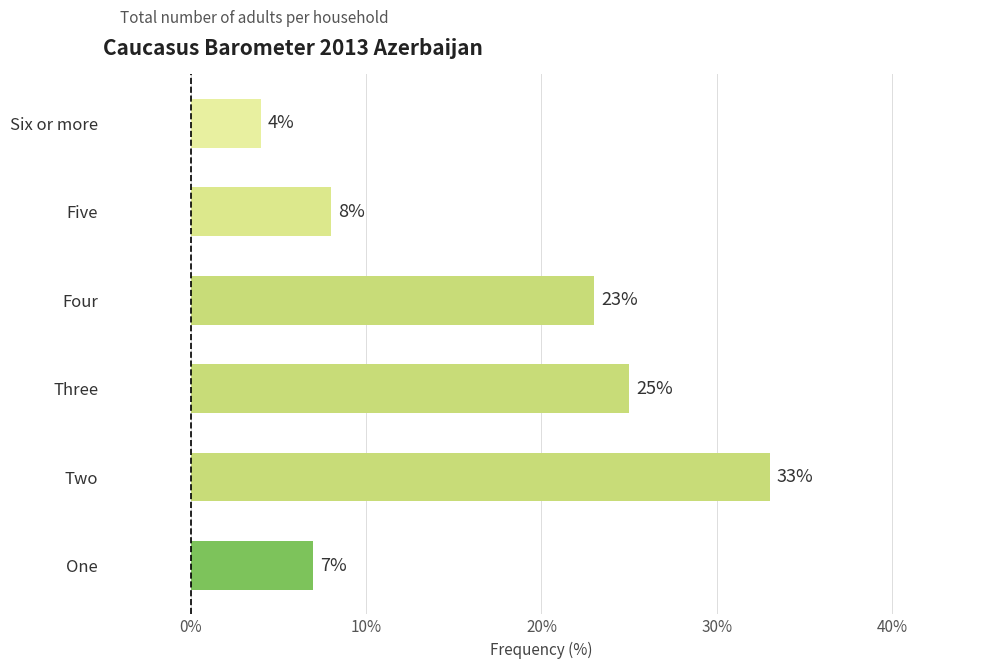

Rank the categories by value from lowest to highest.

Six or more, One, Five, Four, Three, Two